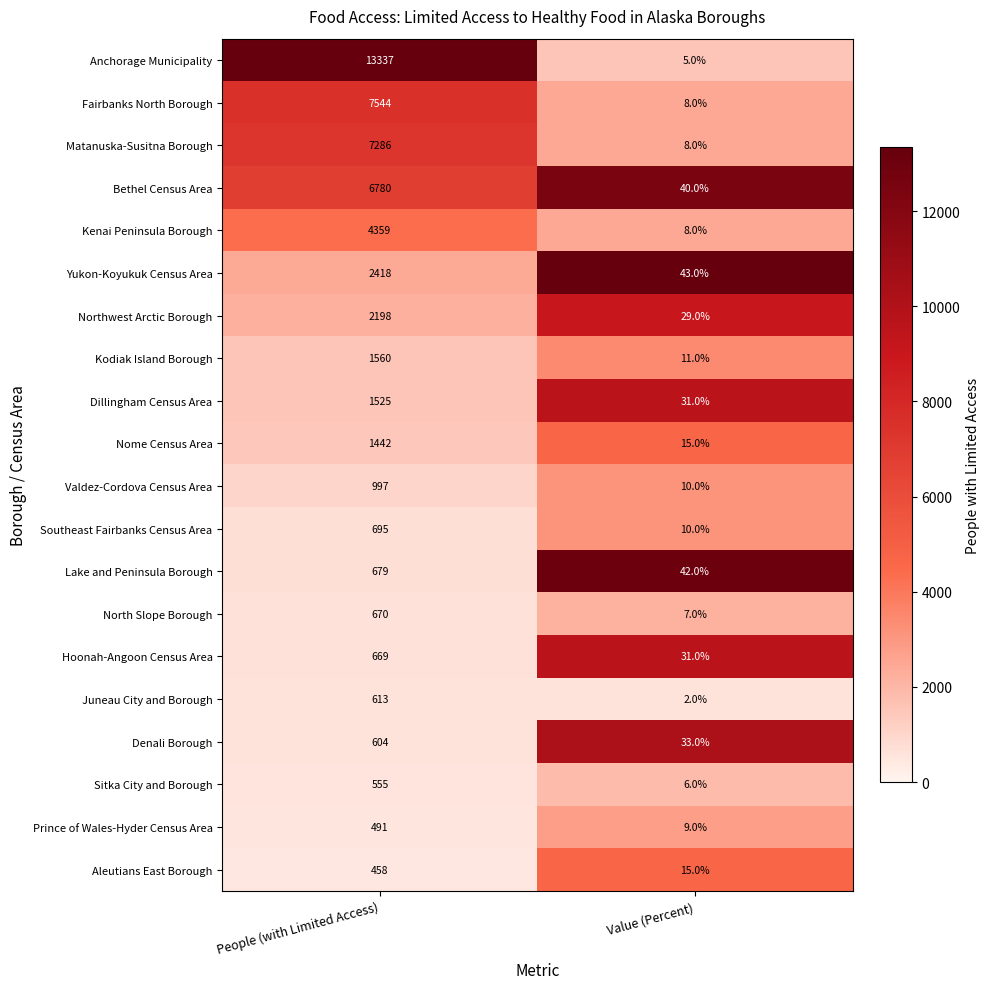

What is the minimum value shown in the chart?

2